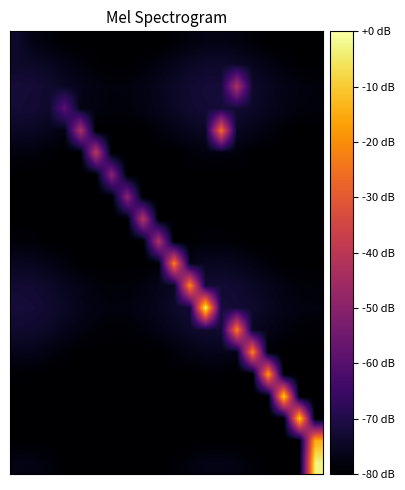

How many categories are shown in the chart?

20